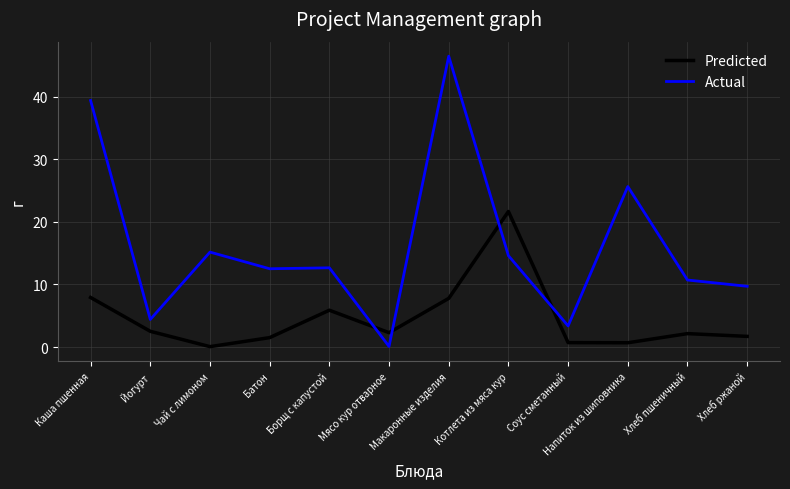

At which category is the sum across all series the highest?

Макаронные изделия